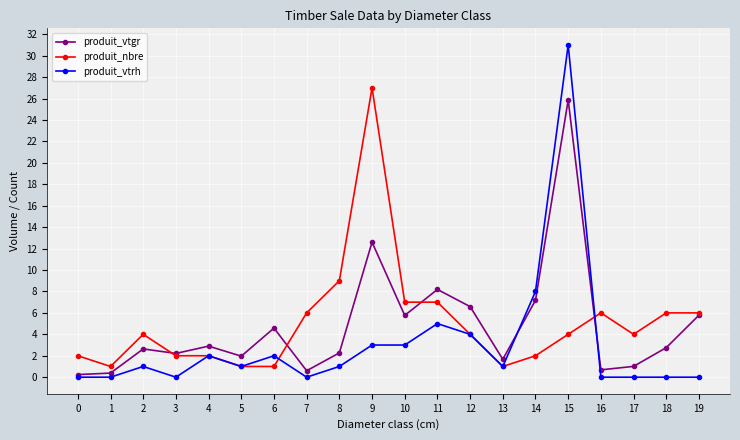

What is the sum of the produit_vtrh values at 5 and 13?

2.0